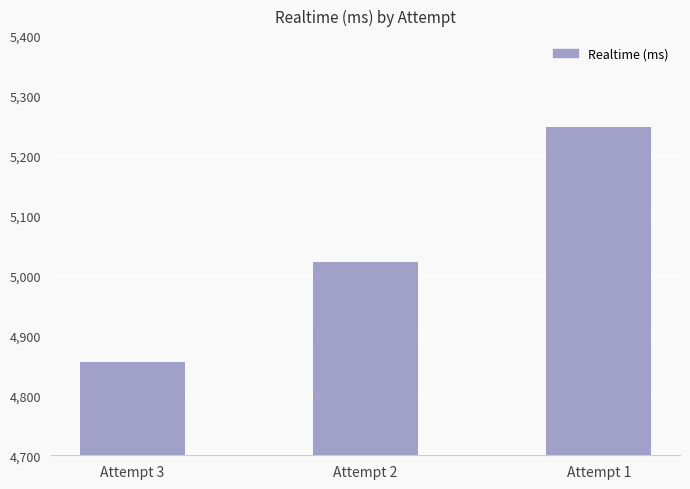

What is the average value?

5042142